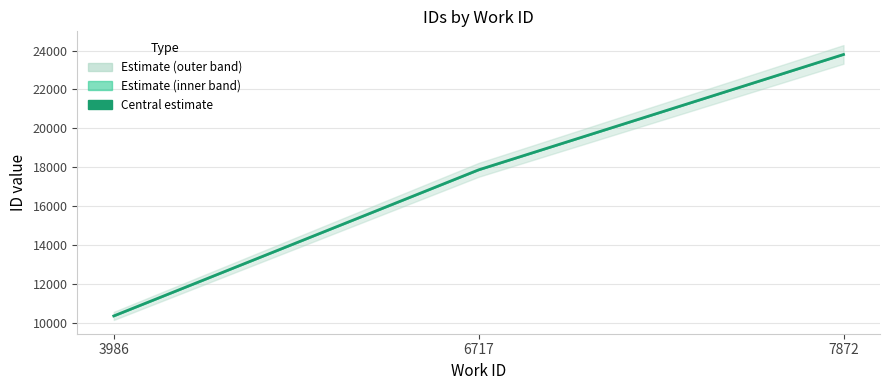

Rank the categories by value from highest to lowest.

7872, 6717, 3986